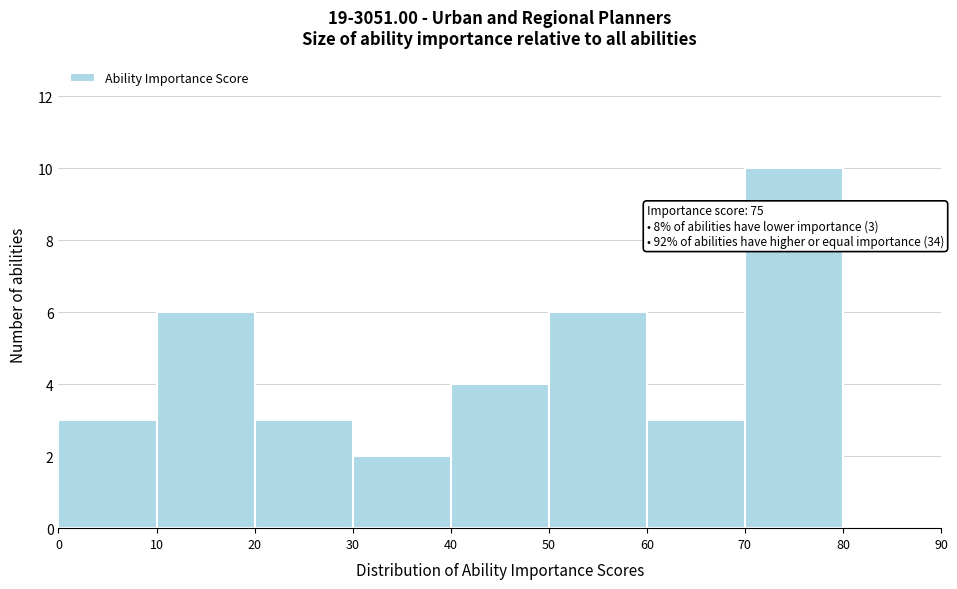

Which range on the x-axis has the tallest bar?

70 to 80